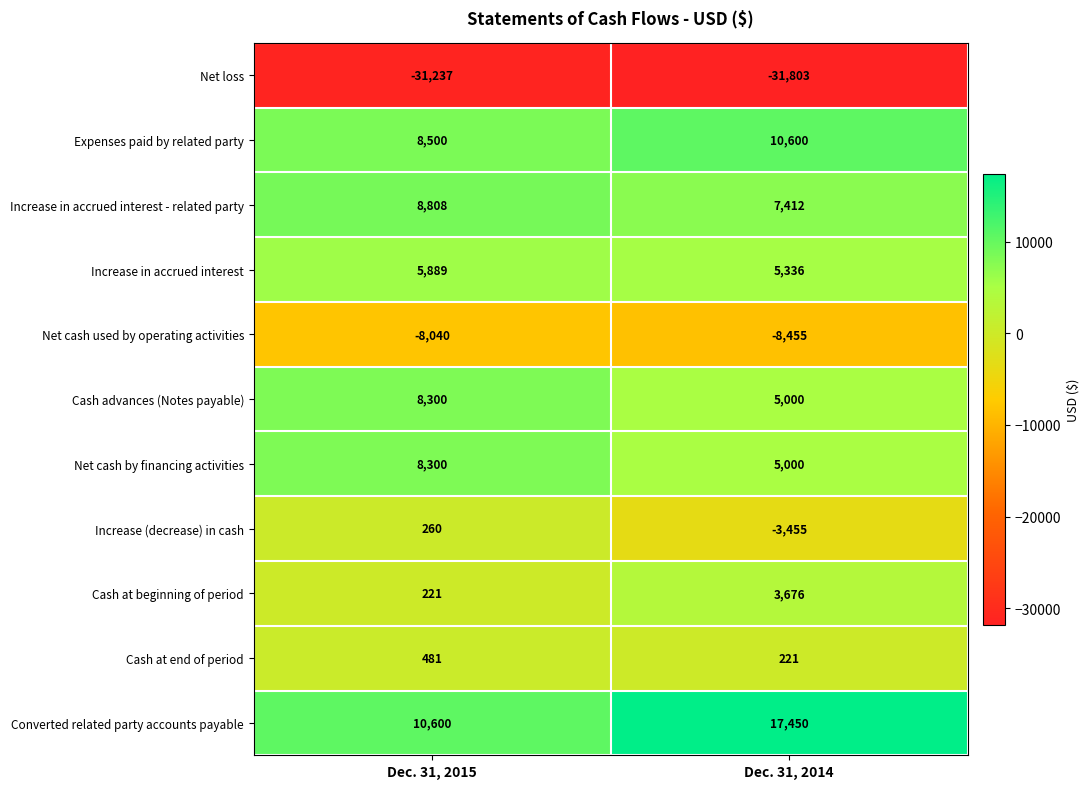

What is the average value of the Net cash by financing activities series?

6650